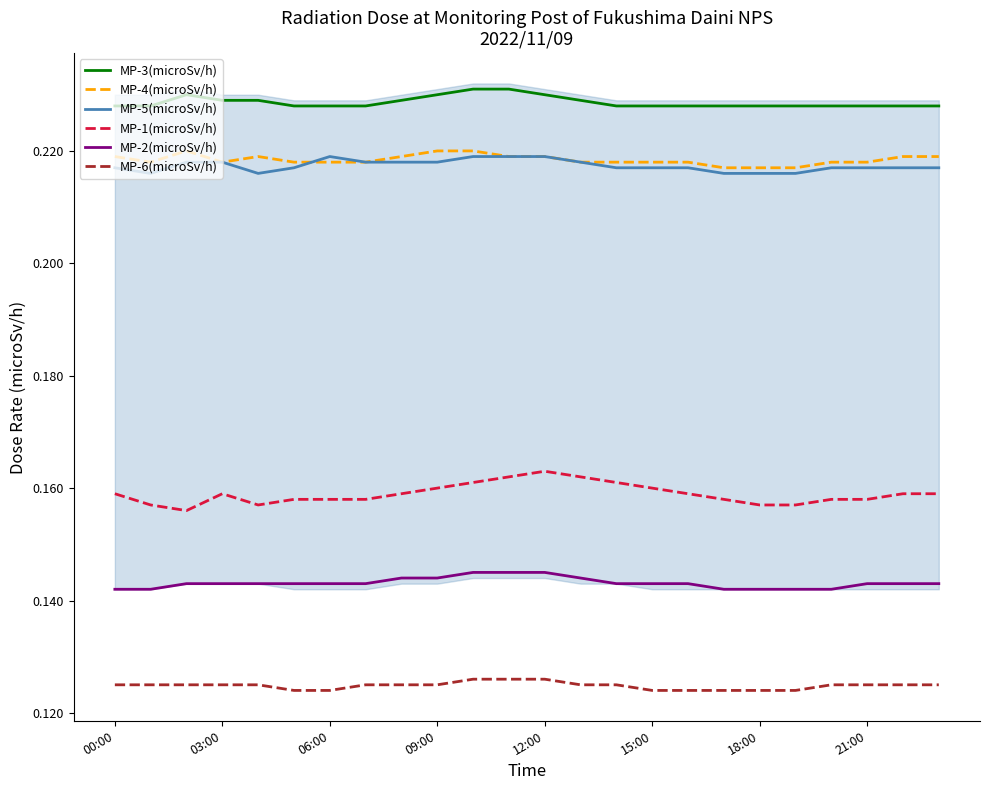

Reading left to right, what are all the values shown in this chart?

MP-3(microSv/h): 0.2	0.2	0.2	0.2	0.2	0.2	0.2	0.2	0.2	0.2	0.2	0.2	0.2	0.2	0.2	0.2	0.2	0.2	0.2	0.2	0.2	0.2	0.2	0.2
MP-4(microSv/h): 0.2	0.2	0.2	0.2	0.2	0.2	0.2	0.2	0.2	0.2	0.2	0.2	0.2	0.2	0.2	0.2	0.2	0.2	0.2	0.2	0.2	0.2	0.2	0.2
MP-5(microSv/h): 0.2	0.2	0.2	0.2	0.2	0.2	0.2	0.2	0.2	0.2	0.2	0.2	0.2	0.2	0.2	0.2	0.2	0.2	0.2	0.2	0.2	0.2	0.2	0.2
MP-1(microSv/h): 0.2	0.2	0.2	0.2	0.2	0.2	0.2	0.2	0.2	0.2	0.2	0.2	0.2	0.2	0.2	0.2	0.2	0.2	0.2	0.2	0.2	0.2	0.2	0.2
MP-2(microSv/h): 0.1	0.1	0.1	0.1	0.1	0.1	0.1	0.1	0.1	0.1	0.1	0.1	0.1	0.1	0.1	0.1	0.1	0.1	0.1	0.1	0.1	0.1	0.1	0.1
MP-6(microSv/h): 0.1	0.1	0.1	0.1	0.1	0.1	0.1	0.1	0.1	0.1	0.1	0.1	0.1	0.1	0.1	0.1	0.1	0.1	0.1	0.1	0.1	0.1	0.1	0.1